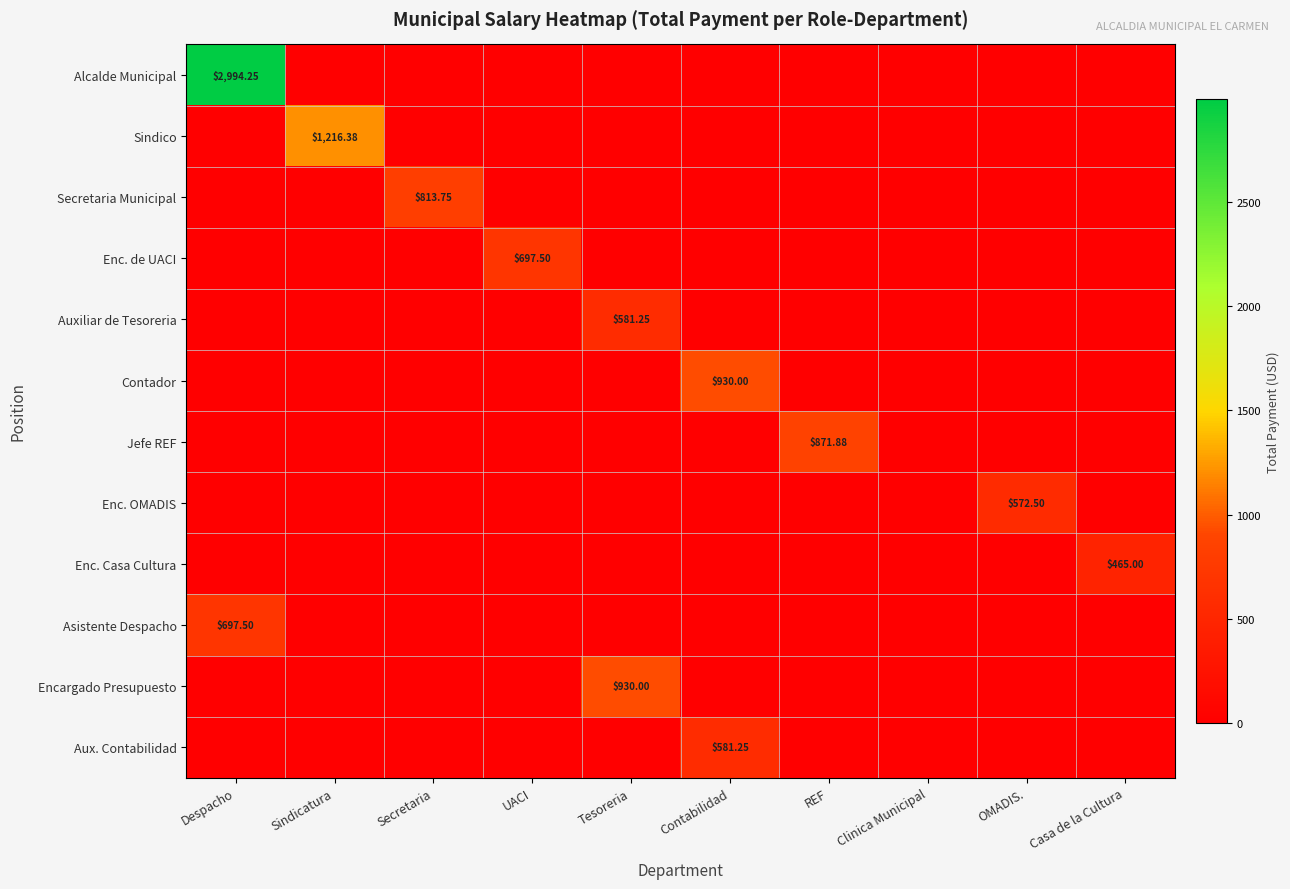

What is the maximum value for Enc. OMADIS?

572.5